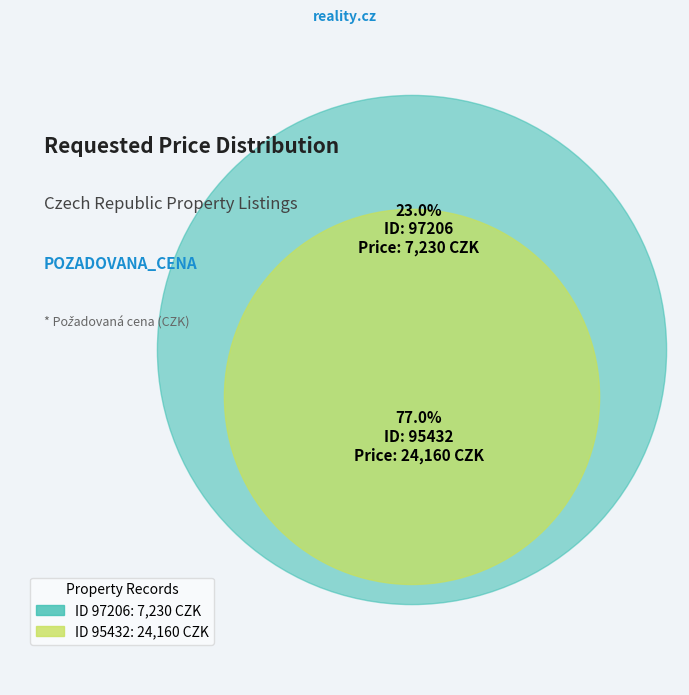

True or false: 97206 accounts for 9% of the total.

False